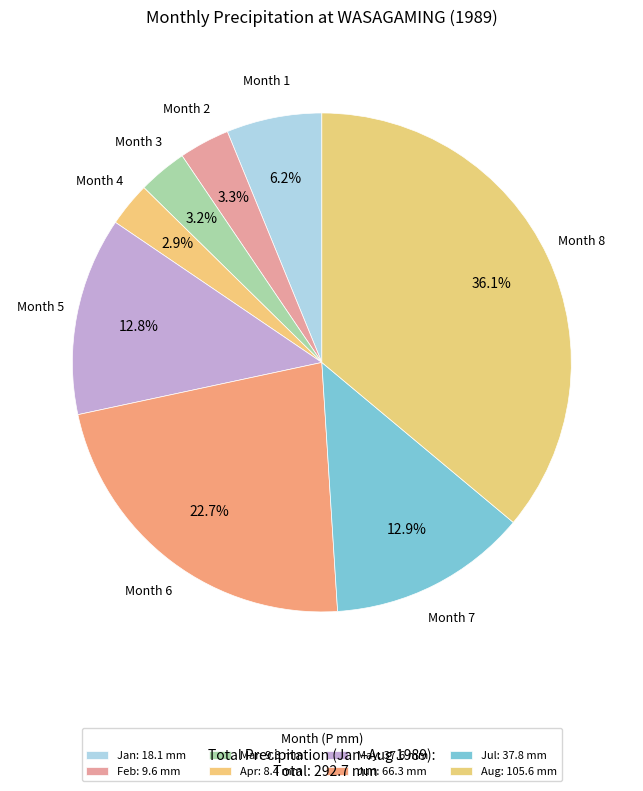

Count the number of slices in the pie.

8